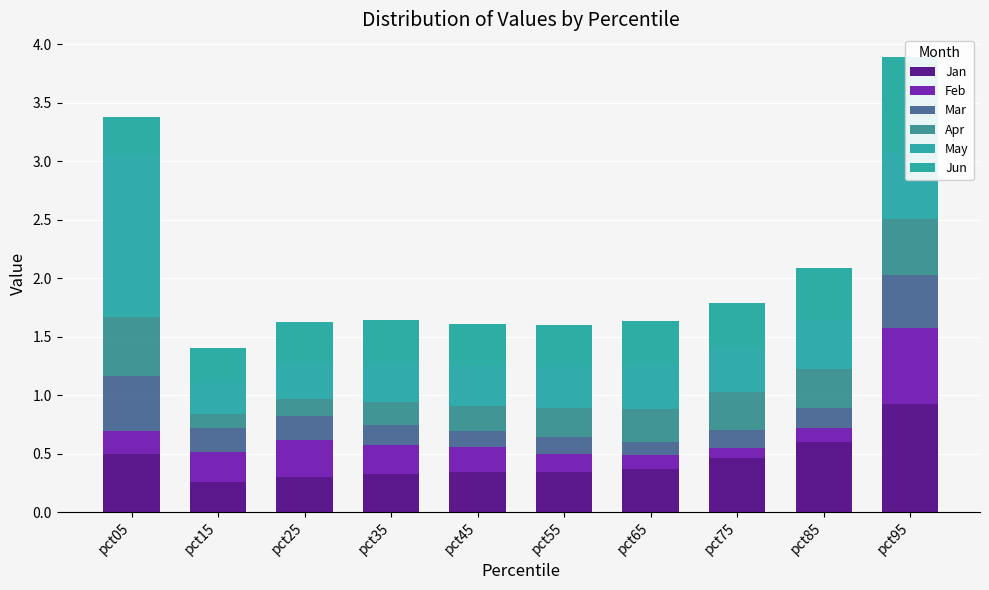

Is it true that Feb equals 0.1 at pct85?

False